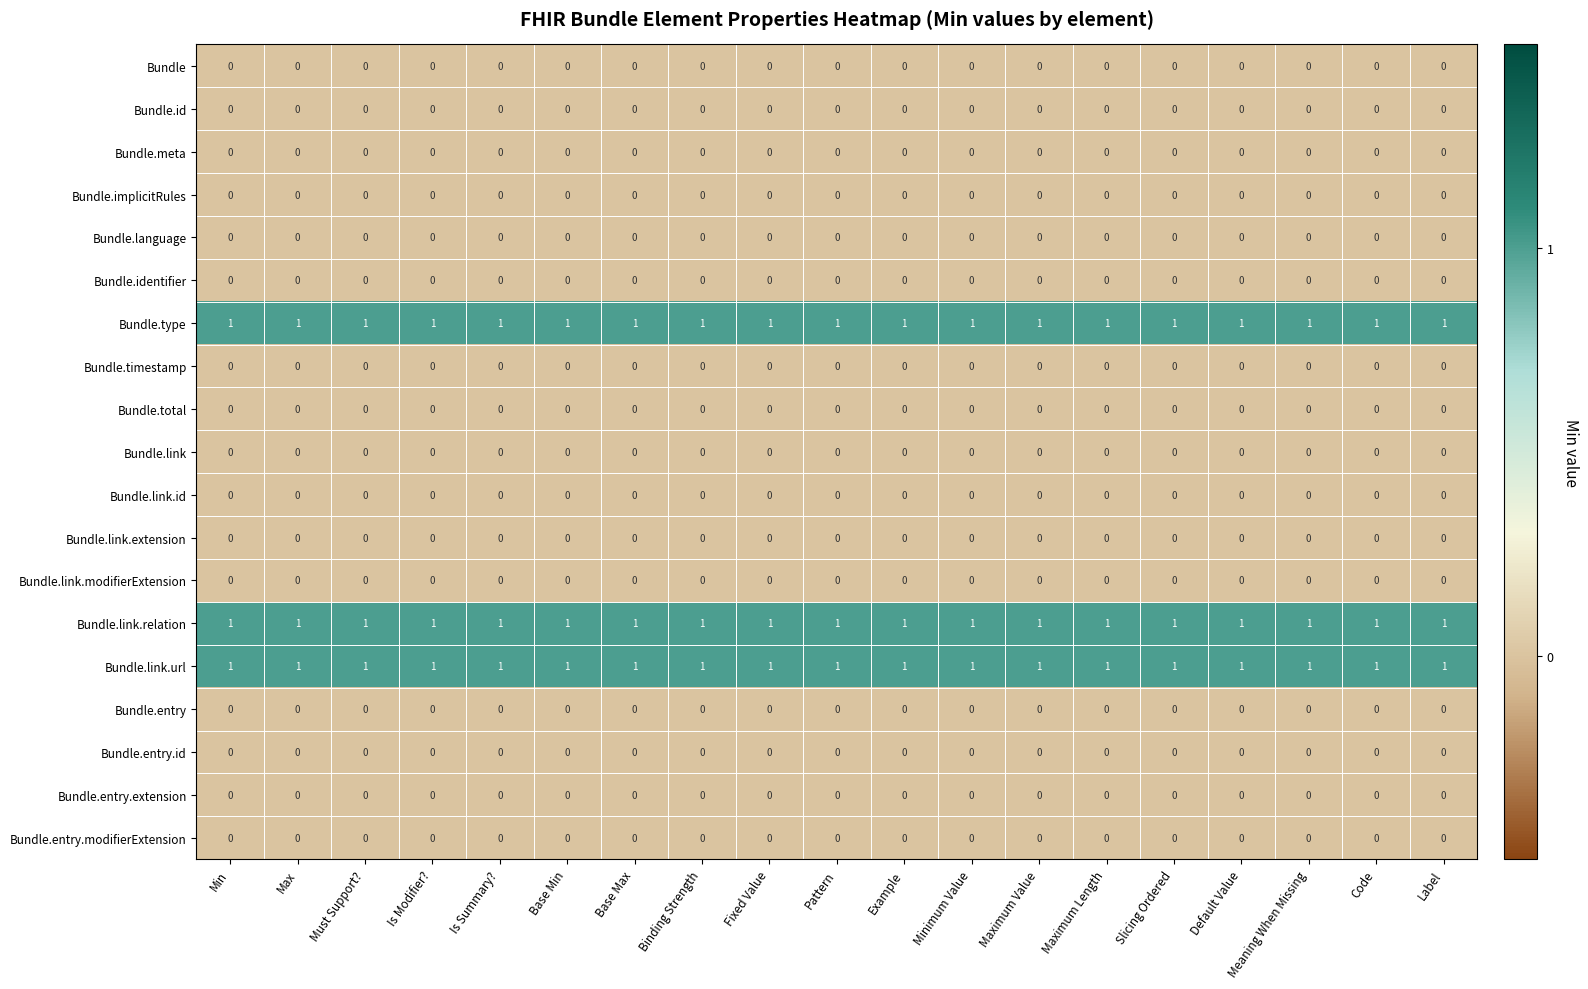

What is the total value across all series at Maximum Value?

3